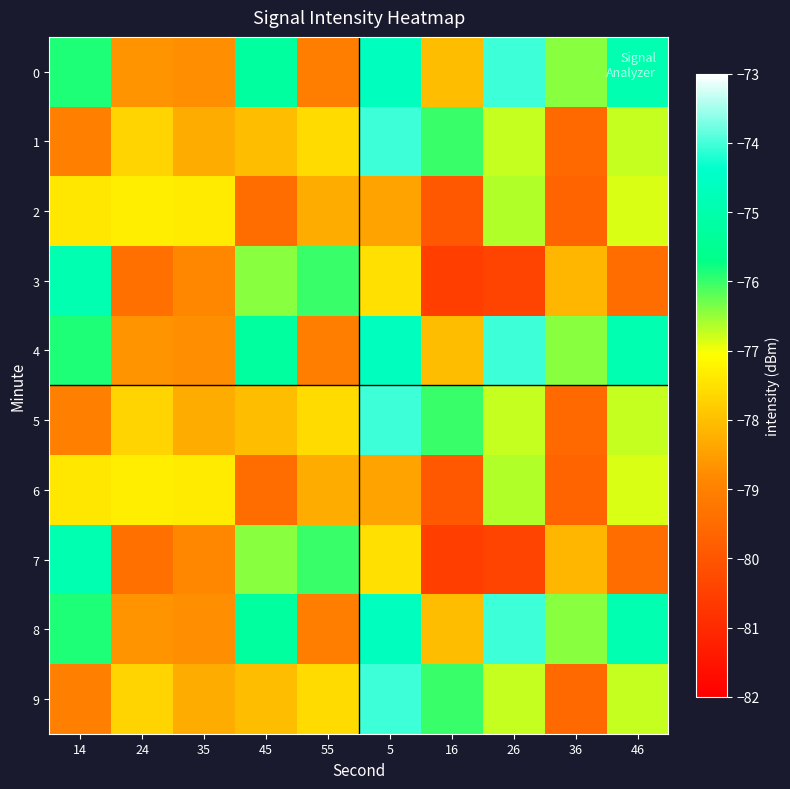

What is the spread (max minus min) of values at 35?

1.5